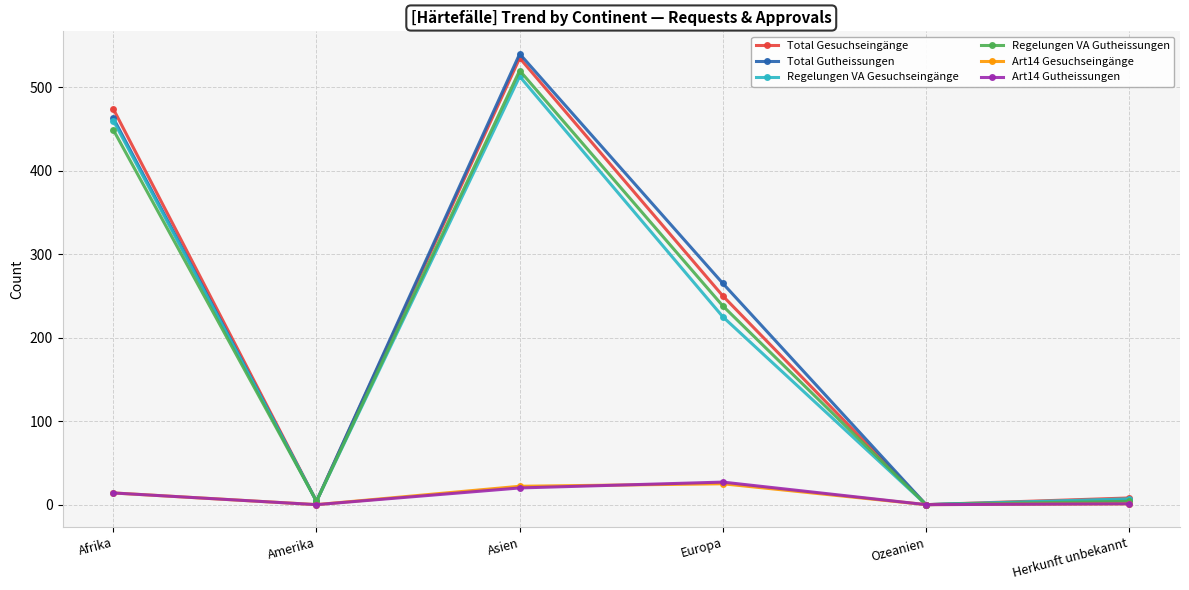

Between Asien and Herkunft unbekannt, which series saw the biggest shift?

Total Gutheissungen